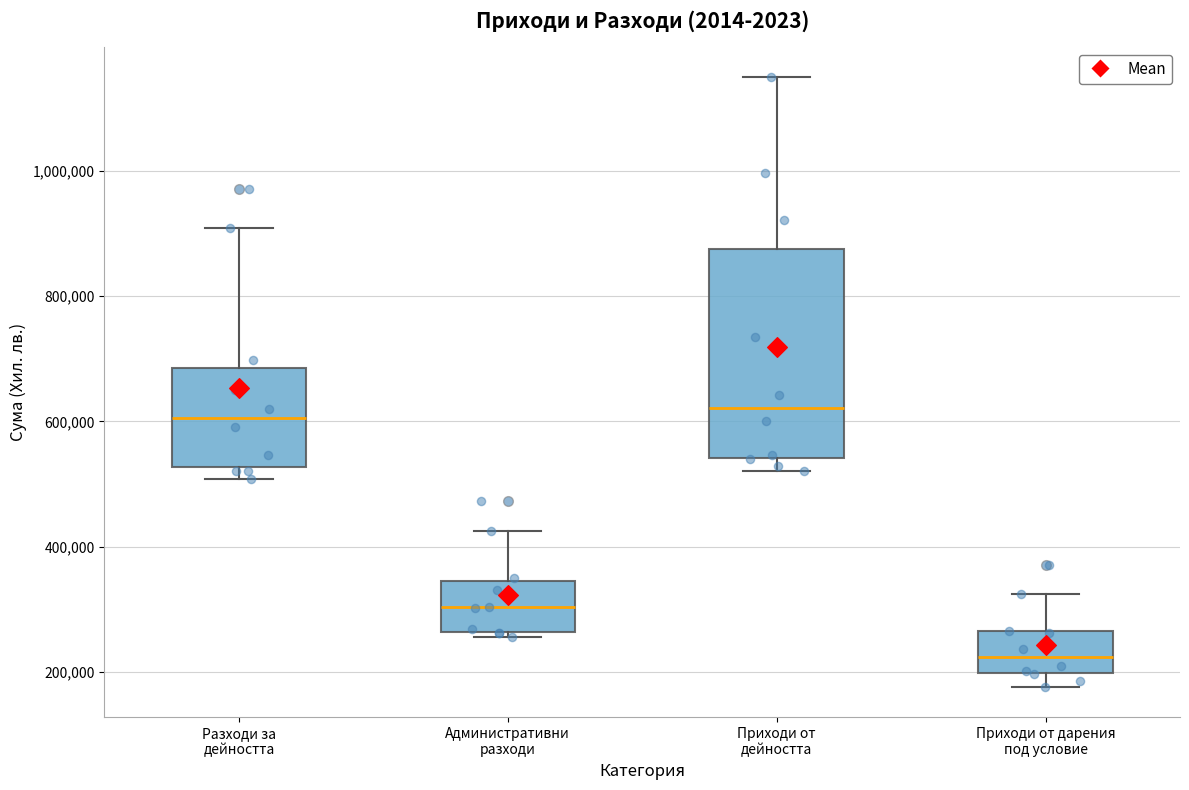

Reading left to right, transcribe this box plot: for each box, give where its median line is, the range the box spans, and where its two whiskers end, as read against the y-axis. The values are not printed on the chart, so give them approximately, as read against the axis.

Разходи за дейността: median 600000, box 520000 to 680000, whiskers 500000 to 900000
Административни разходи: median 300000, box 260000 to 340000, whiskers 260000 (just below the box's lower edge) to 420000
Приходи от дейността: median 620000, box 540000 to 880000, whiskers 520000 to 1140000
Приходи от дарения под условие: median 220000, box 200000 to 260000, whiskers 180000 to 320000